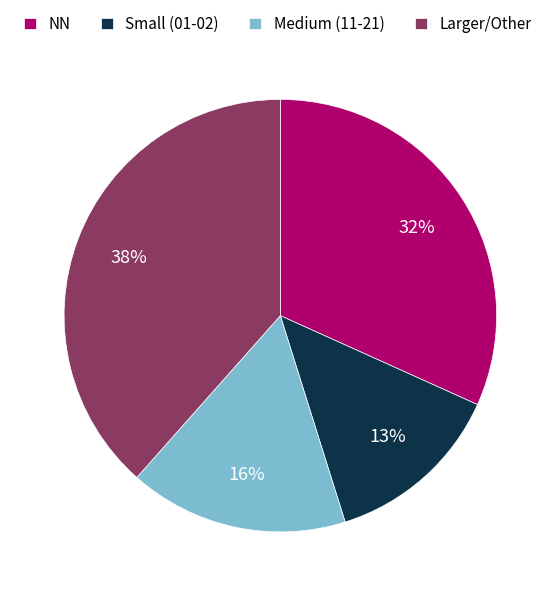

Which slice is the largest?

Larger/Other